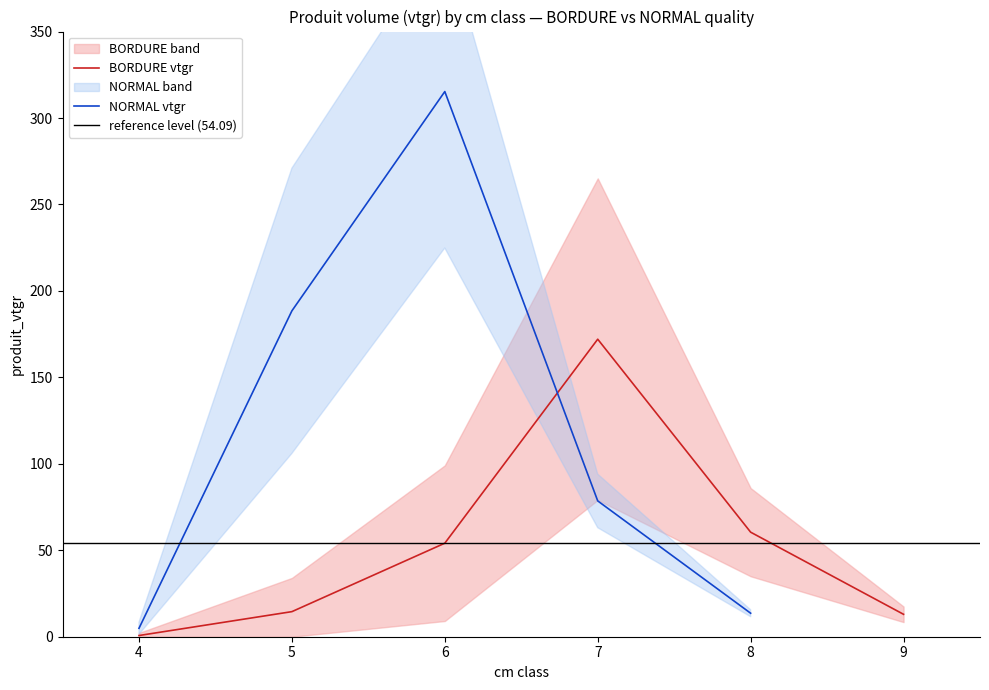

Which category has the lowest value in the produit_nbre_BORDURE series?

4